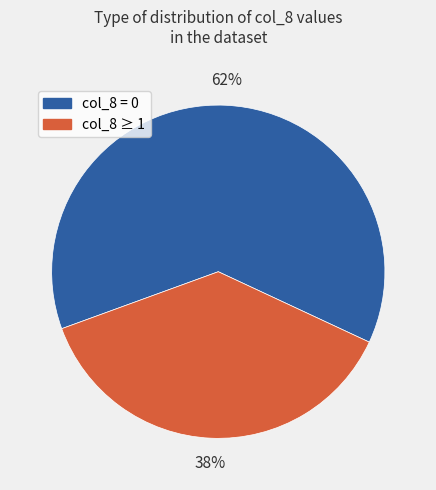

How many slices are in this pie chart?

2